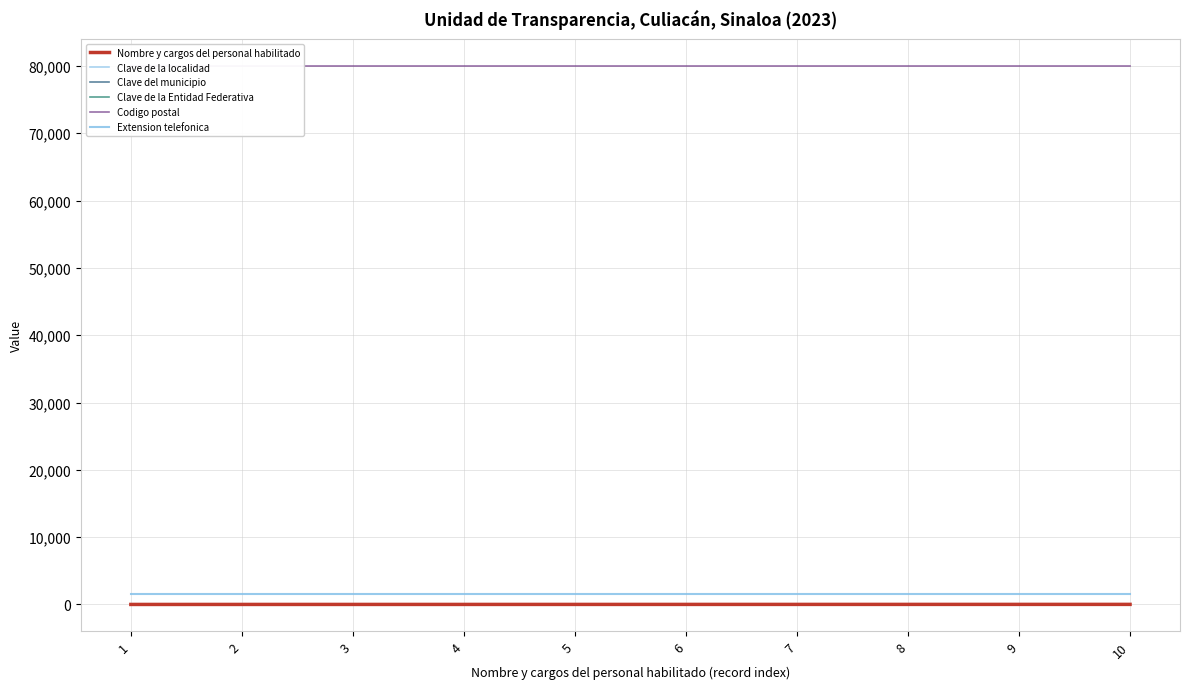

List the labels in order of Clave de la Entidad Federativa value, largest first.

1, 2, 3, 4, 5, 6, 7, 8, 9, 10